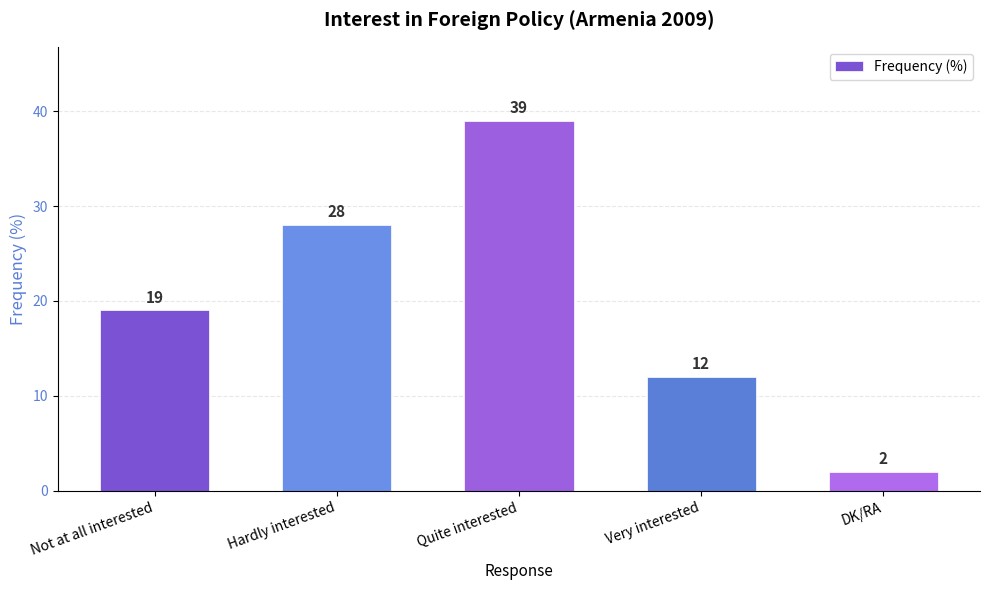

What position from the right is Not at all interested?

5